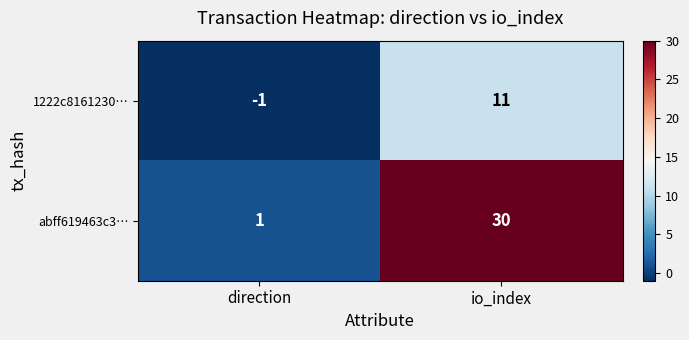

Which series has the largest range (max minus min)?

abff619463c3…